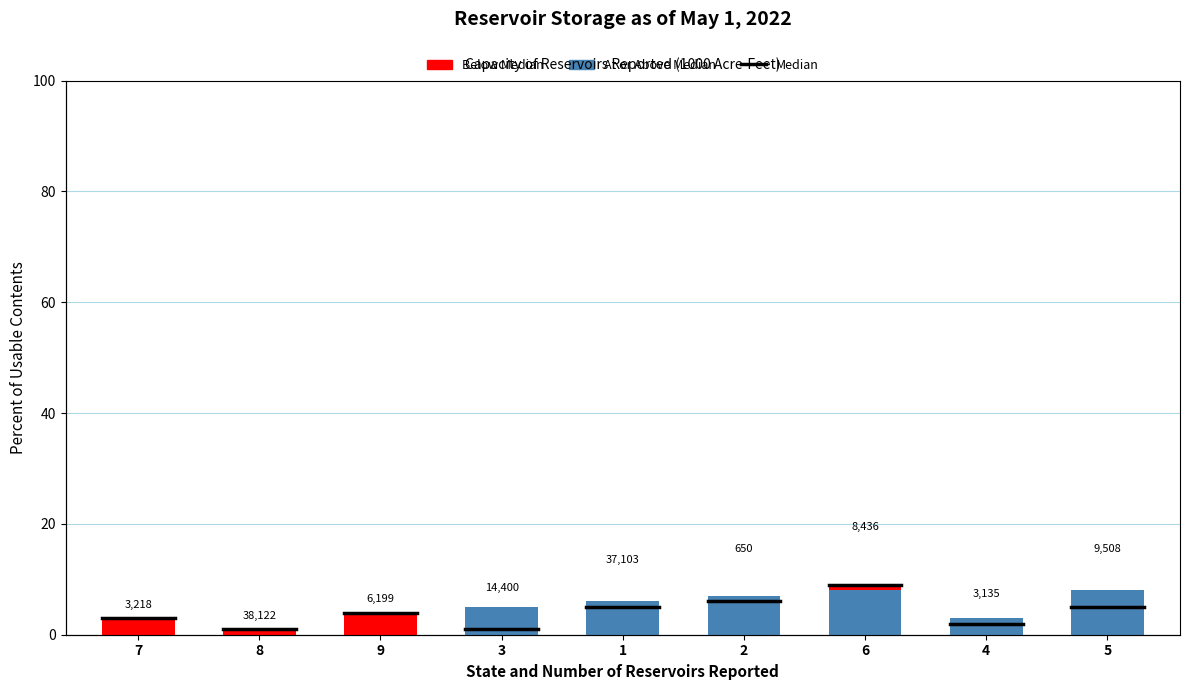

Between 1 and 4, which is larger?

1